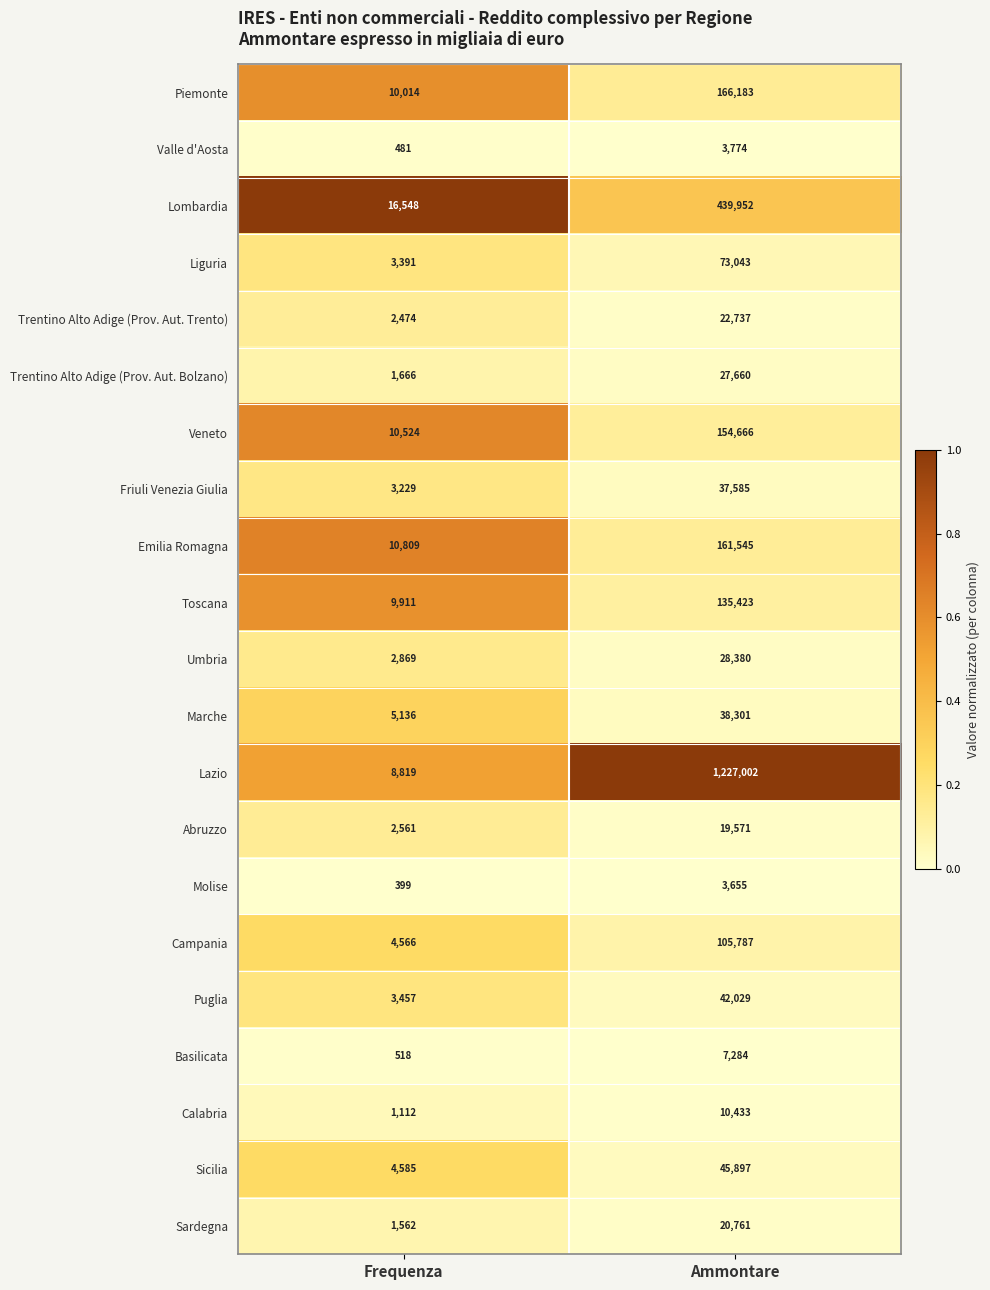

Which series has the largest range (max minus min)?

Lazio